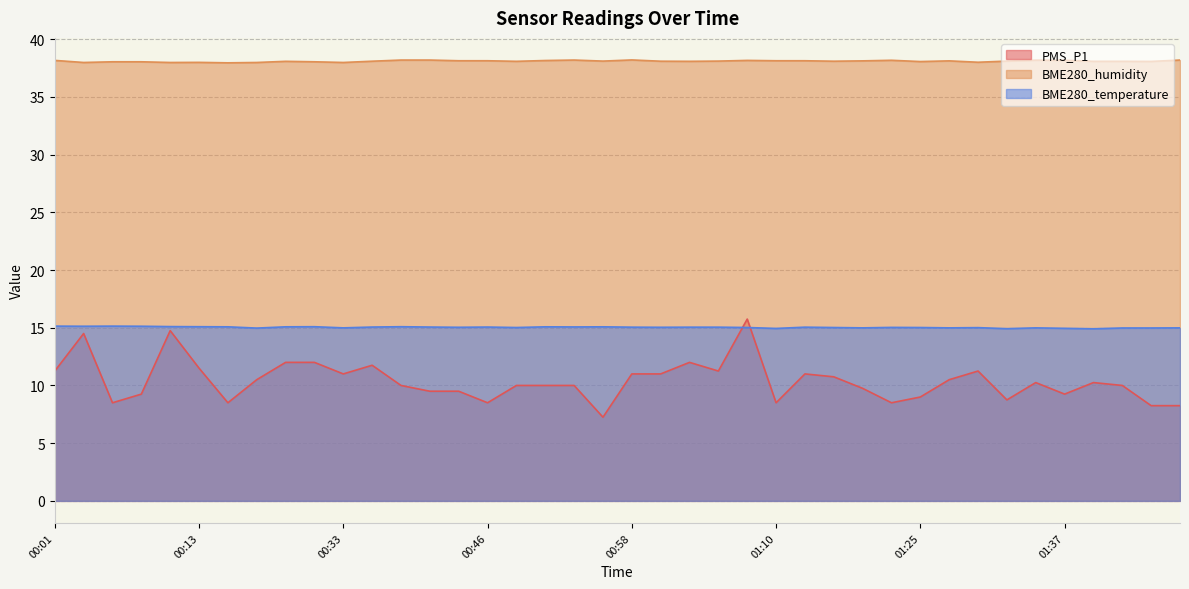

What is the difference between the maximum and second lowest values in the PMS_P1 series?

7.5